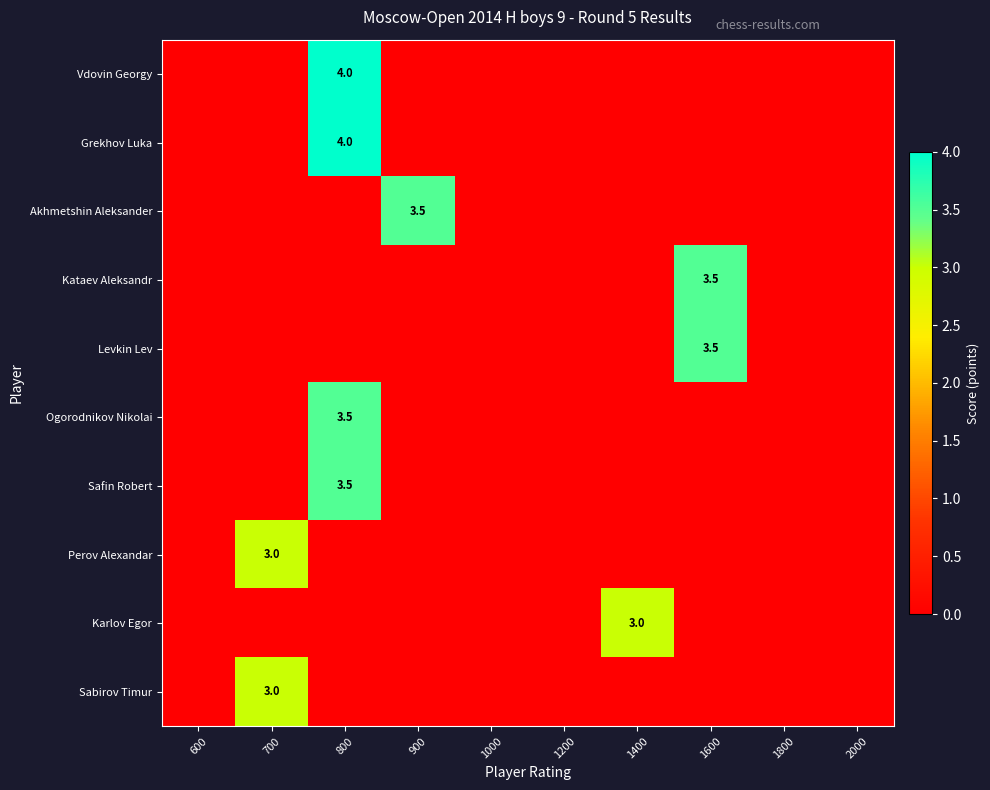

Is it true that Vdovin Georgy equals 6.9 at 800?

False